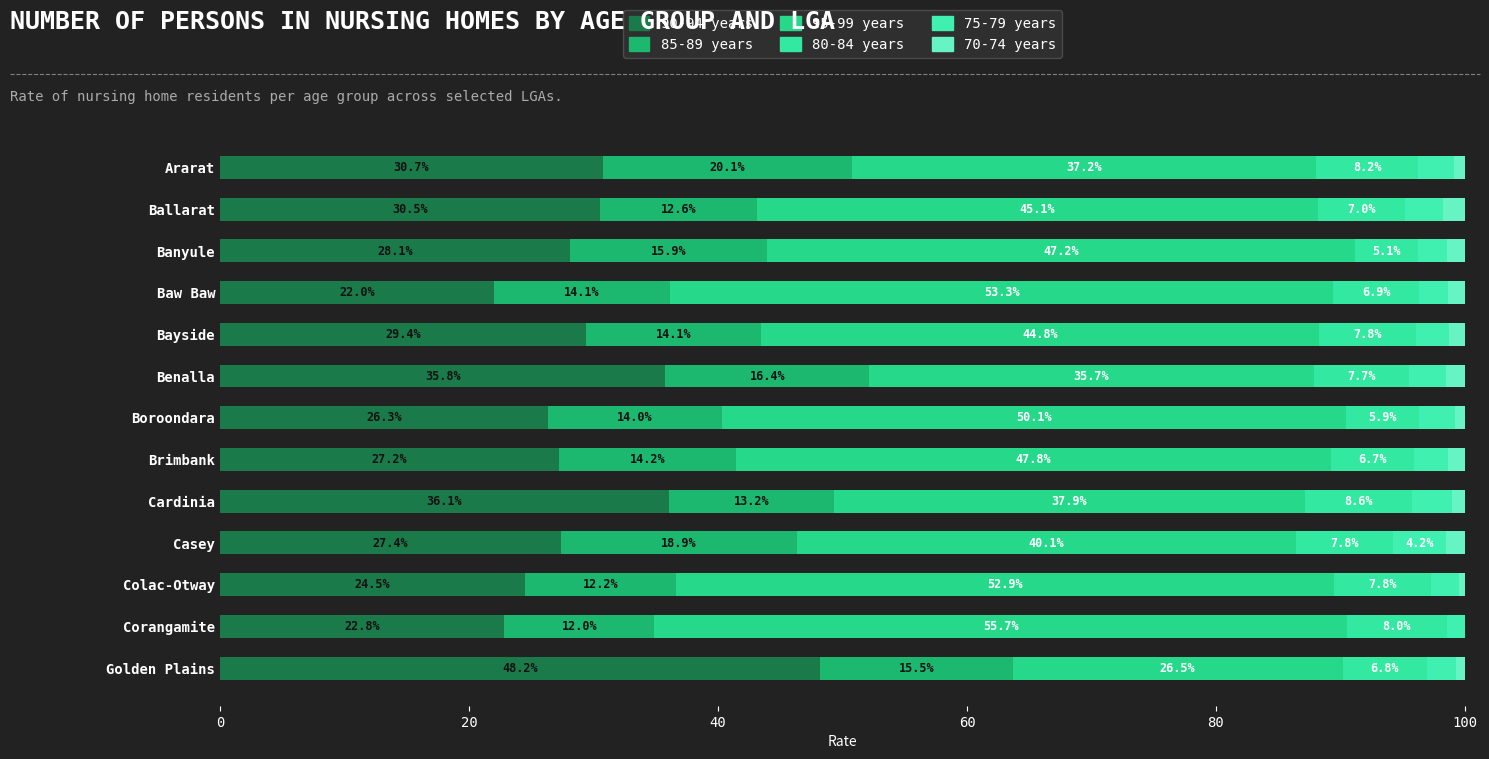

Reading right to left, extract all data points from this chart.

90-94 years: 48.2	22.8	24.5	27.4	36.1	27.2	26.3	35.8	29.4	22.0	28.1	30.5	30.7
85-89 years: 15.5	12.0	12.2	18.9	13.2	14.2	14.0	16.4	14.1	14.1	15.9	12.6	20.1
95-99 years: 26.5	55.7	52.9	40.1	37.9	47.8	50.1	35.7	44.8	53.3	47.2	45.1	37.2
80-84 years: 6.8	8.0	7.8	7.8	8.6	6.7	5.9	7.7	7.8	6.9	5.1	7.0	8.2
75-79 years: 2.3	1.5	2.2	4.2	3.2	2.8	2.9	2.9	2.7	2.3	2.3	3.0	2.9
70-74 years: 0.7	0.0	0.5	1.6	1.0	1.3	0.8	1.5	1.3	1.4	1.4	1.7	0.9